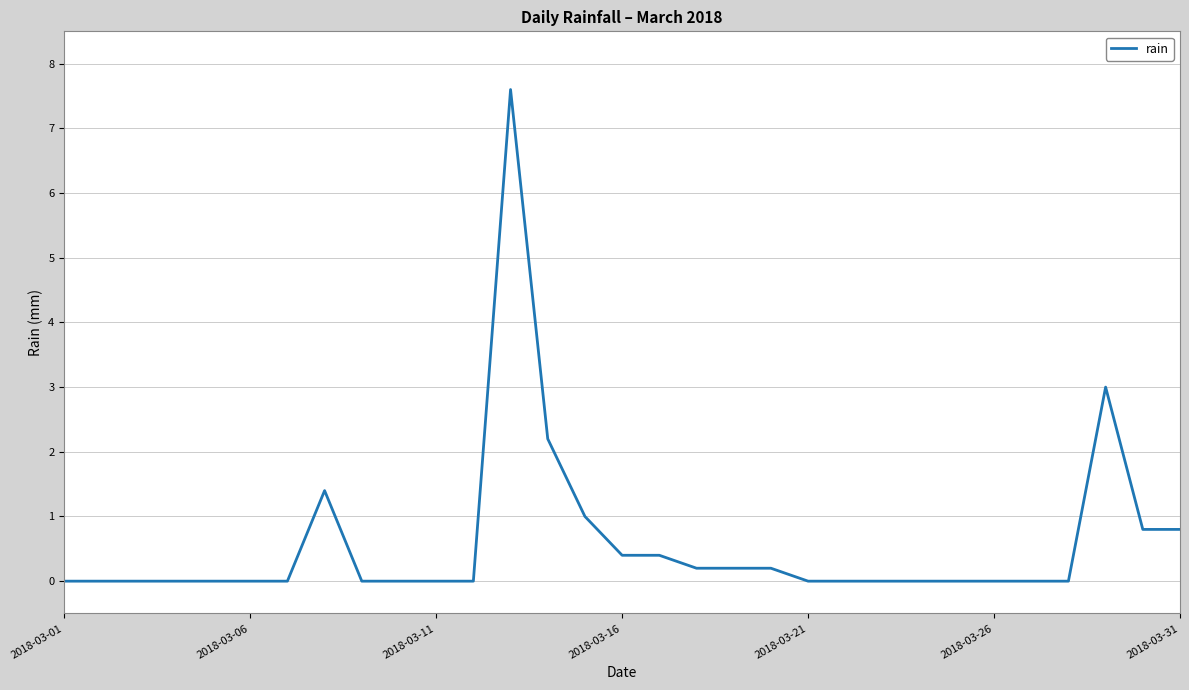

What is the greatest value displayed?

7.6